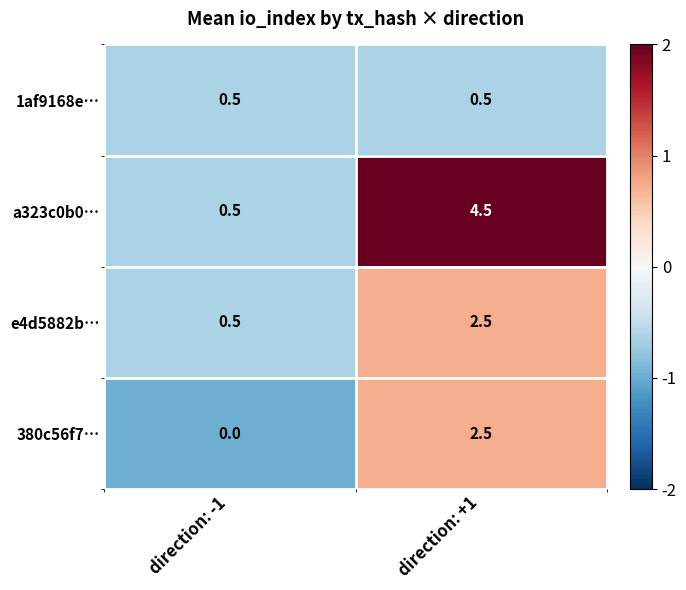

Which series changed the most between direction: -1 and direction: +1?

a323c0b0…